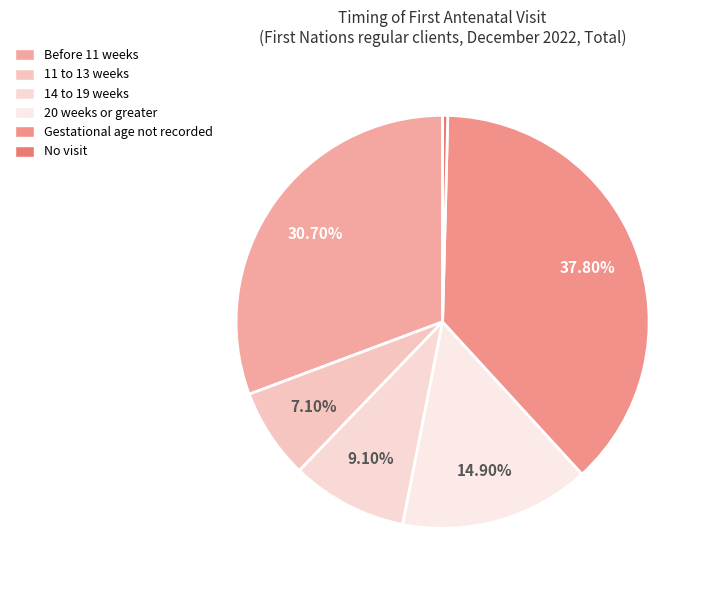

Is it true that 14 to 19 weeks is 9% of the pie?

True